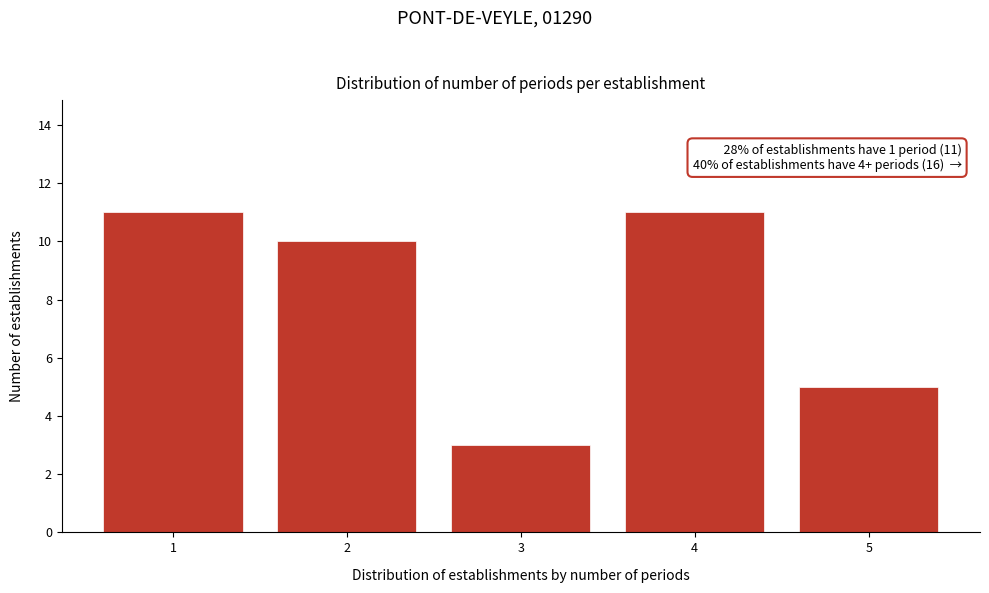

Reading left to right, list all the values displayed in this chart.

1=11	2=10	3=3	4=11	5=5